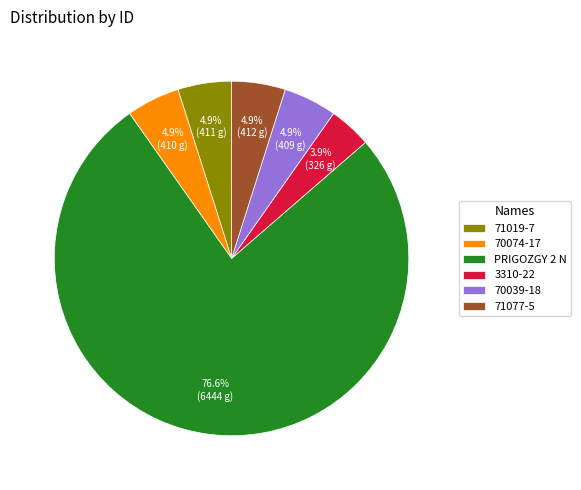

What is the ratio of the value at 71019-7 to the value at 71077-5?

1.0